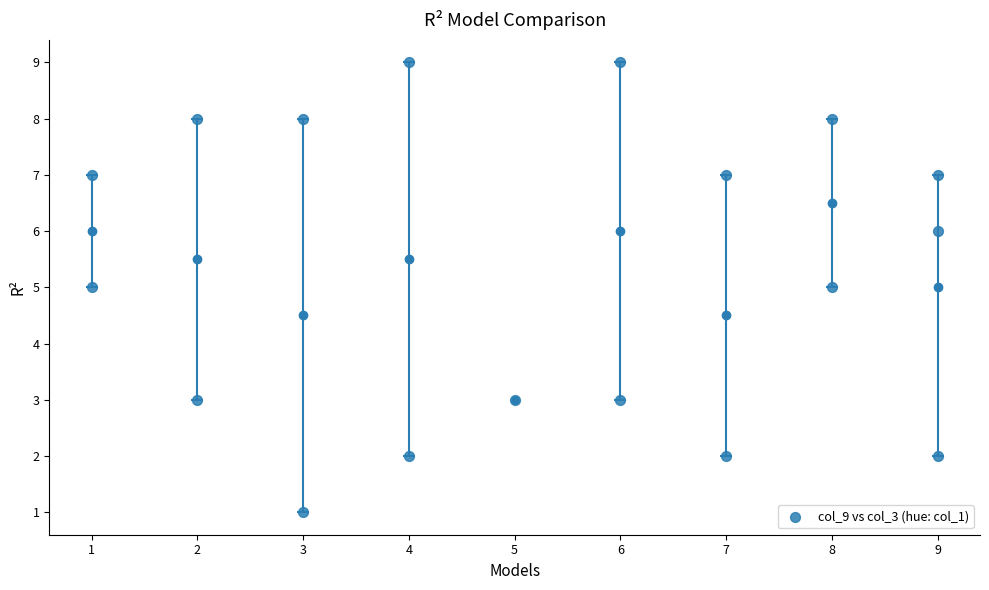

What is the range of X values (max minus min)?

8